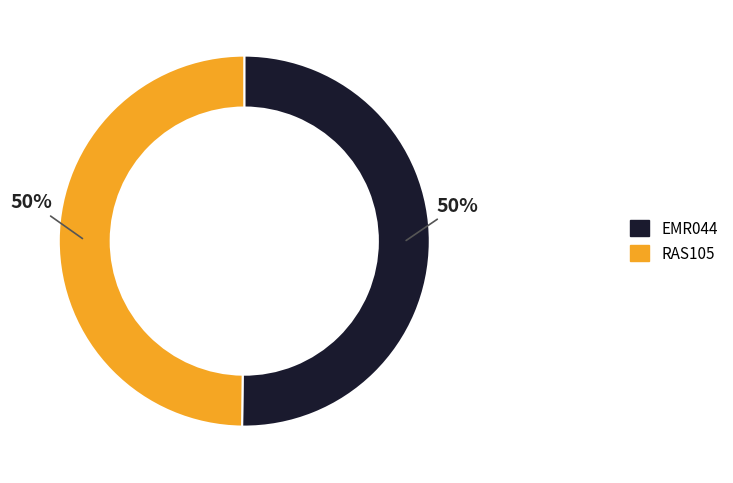

What percentage is the RAS105 slice, to the nearest percent?

50%